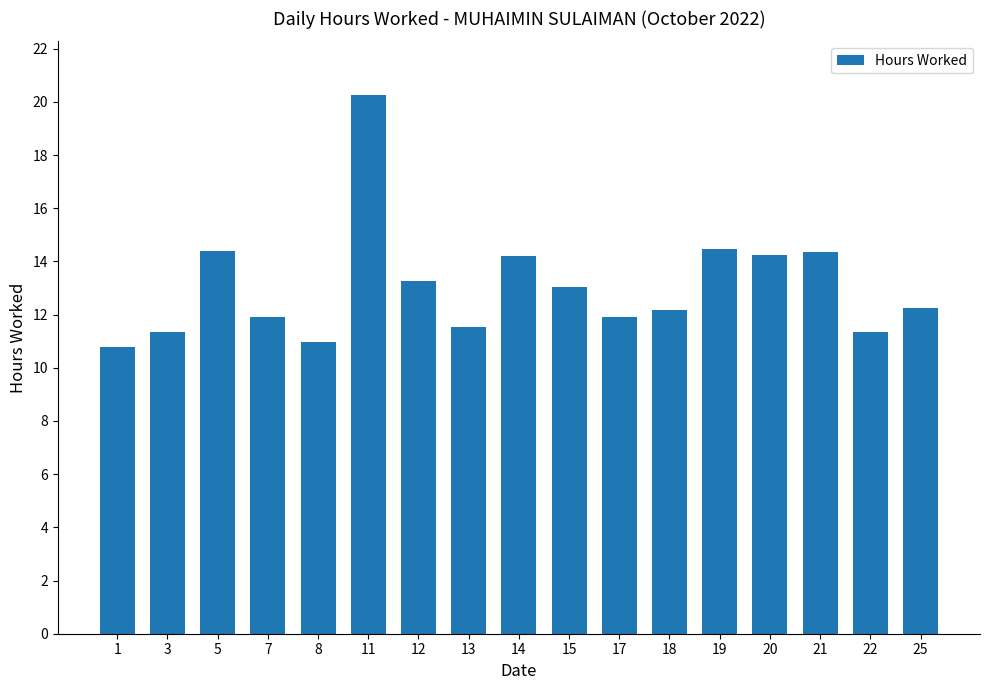

What is the value of the 14th bar from the left?

14.3